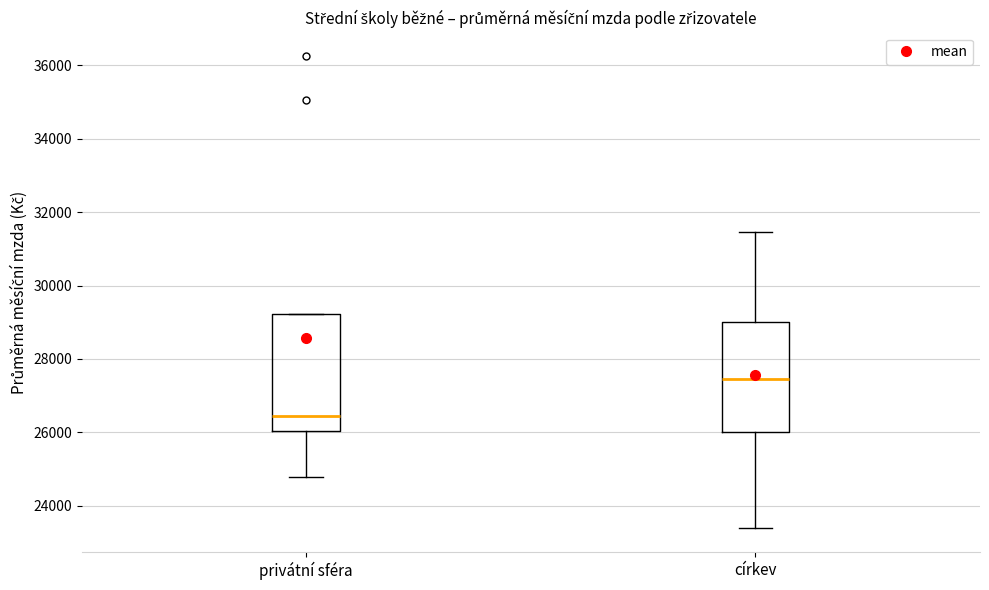

Where does the upper whisker of the box for církev end on the y-axis? The values are not printed on the chart, so give them approximately, as read against the axis.

31400